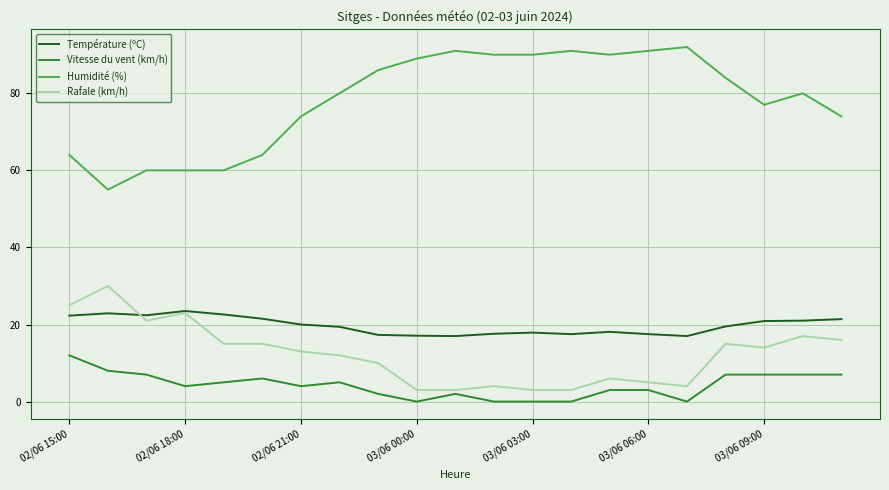

True or false: Vitesse du vent (km/h) and Température (ºC) intersect in this chart.

False